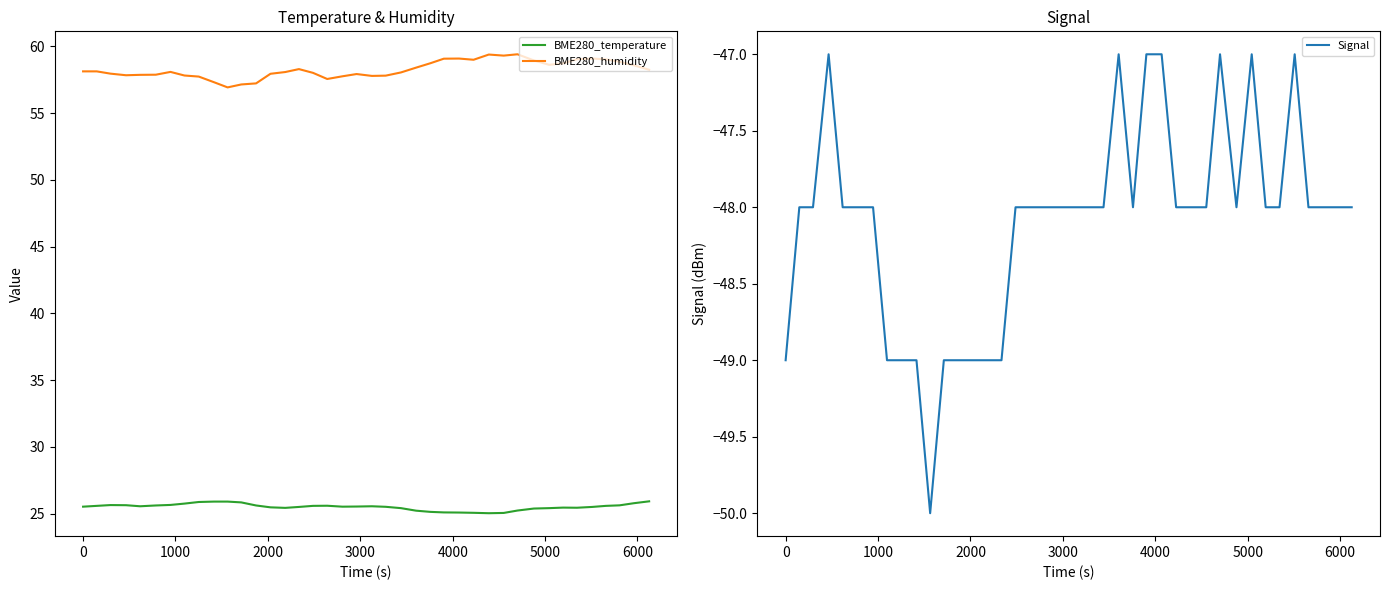

True or false: BME280_temperature and BME280_humidity intersect in this chart.

False